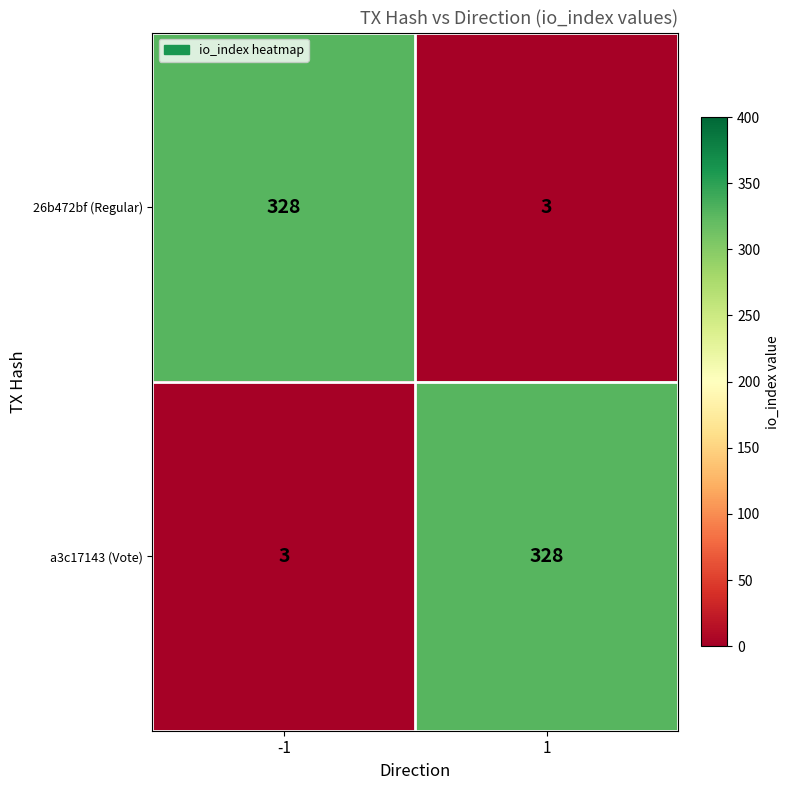

What is the difference between the highest and lowest values at 1?

325